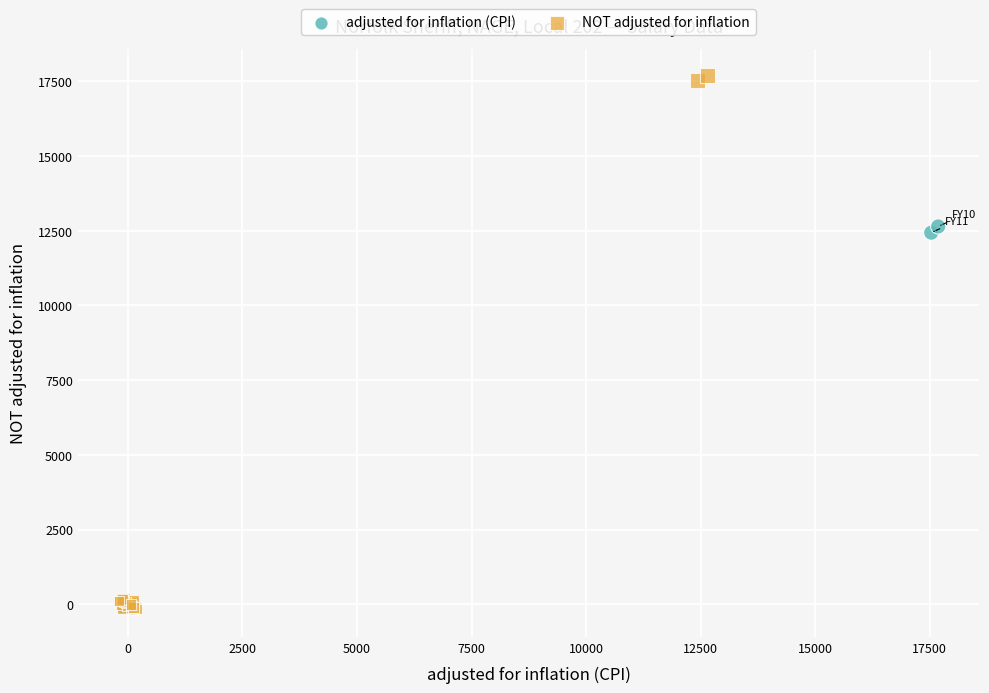

Which series has the largest Y range (max minus min)?

NOT adjusted for inflation